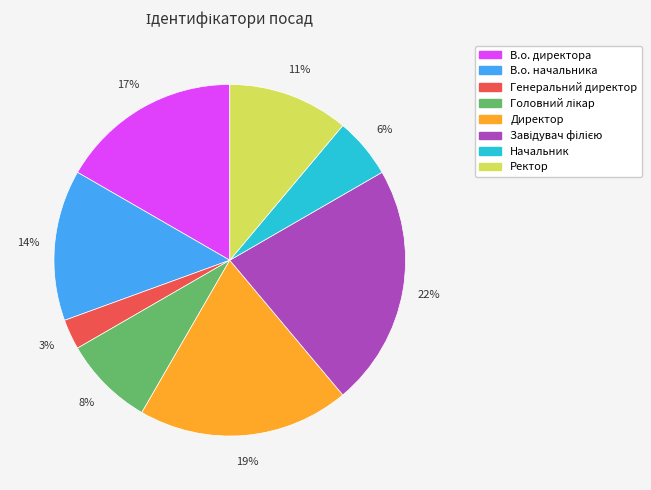

The Директор slice represents 30% of the pie. True or false?

False